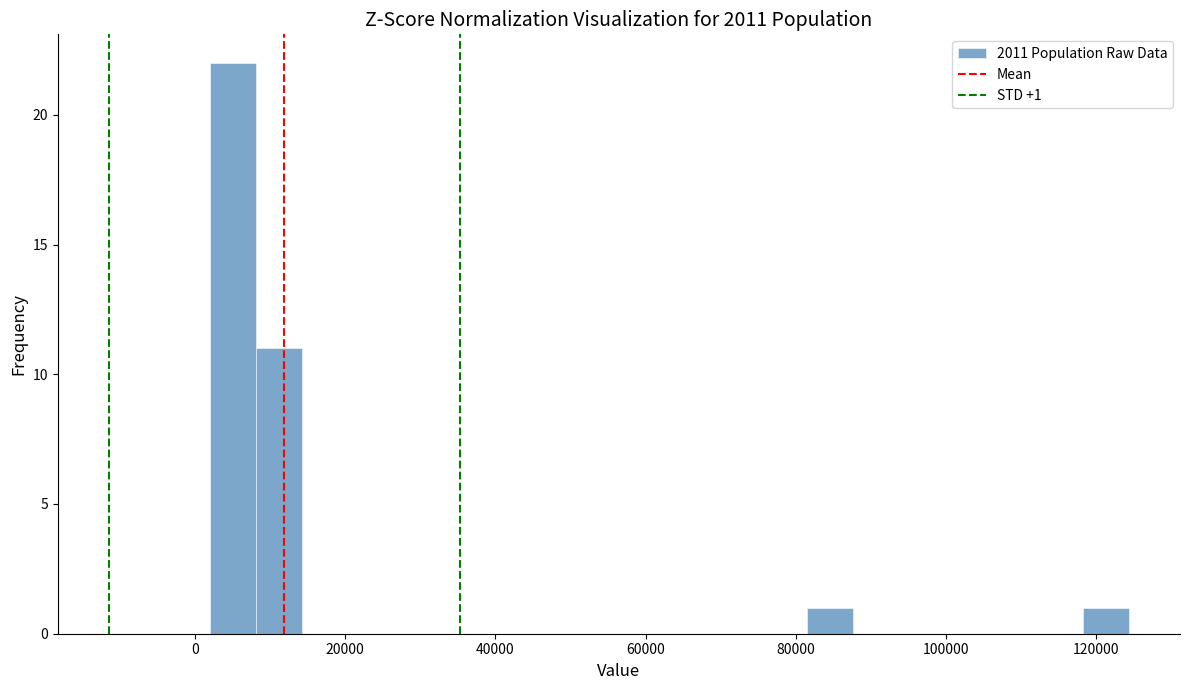

Read against the x-axis, roughly where is the centre of the tallest bar?

6000